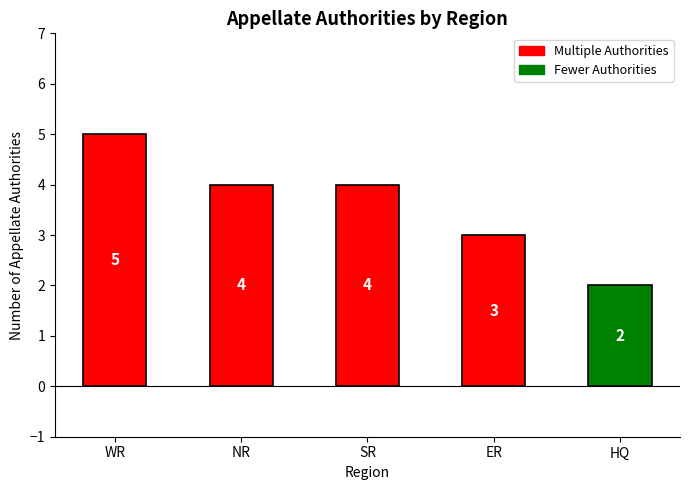

What is the label of the 5th bar from the left?

HQ